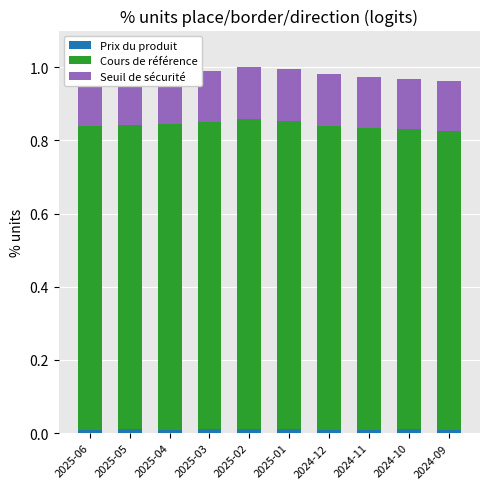

True or false: Prix du produit has a value of 0.0 at 2024-11.

True